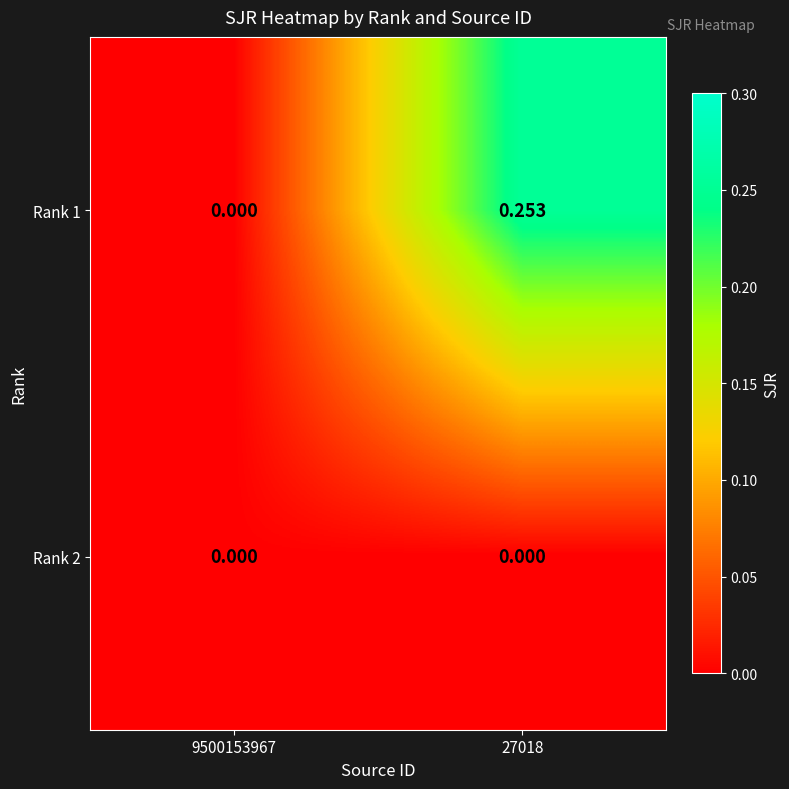

Between 9500153967 and 27018, which series saw the biggest shift?

Rank 1